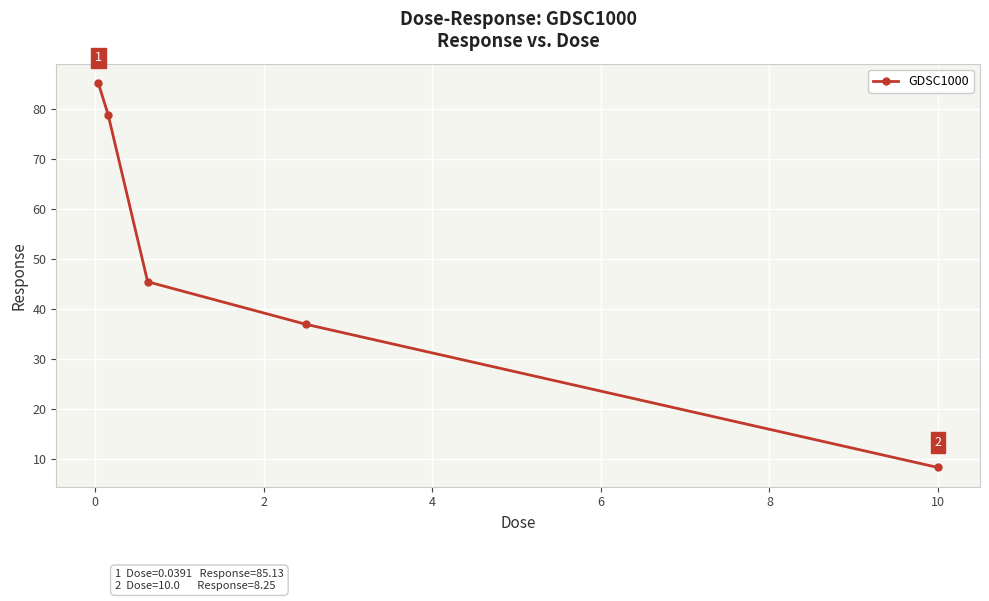

How many lines are shown in the chart?

1